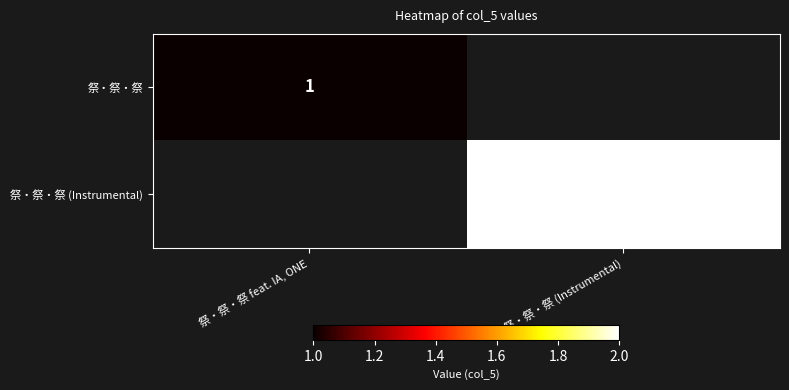

Which category has the lowest value across all series?

祭・祭・祭 feat. IA, ONE